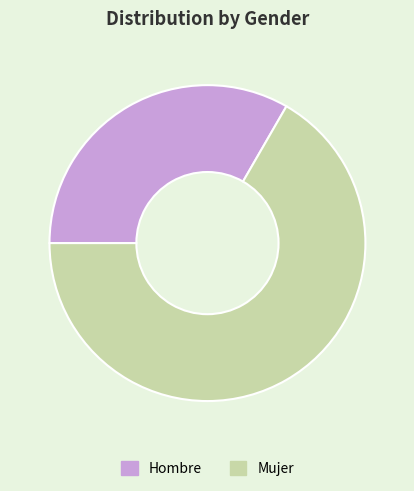

Combined, do Mujer and Hombre account for over 50%?

Yes